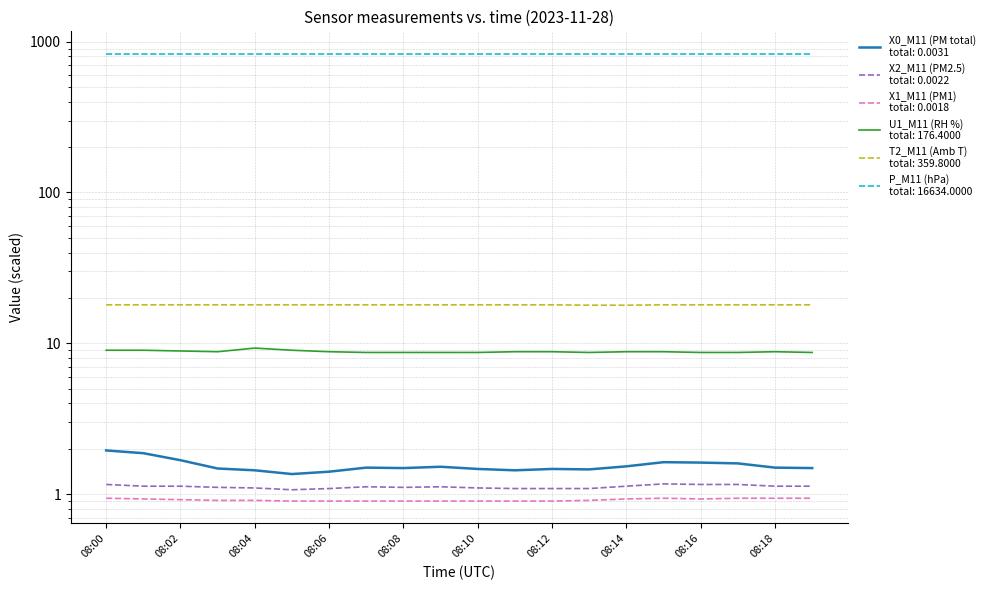

What is the sum of all X2_M11 (PM2.5) values?

22.4